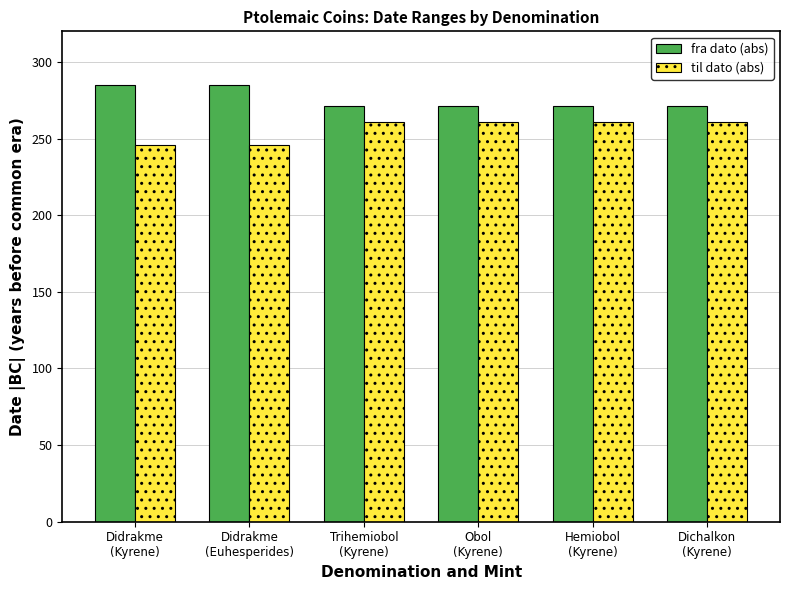

What is the minimum value for fra dato (abs)?

271